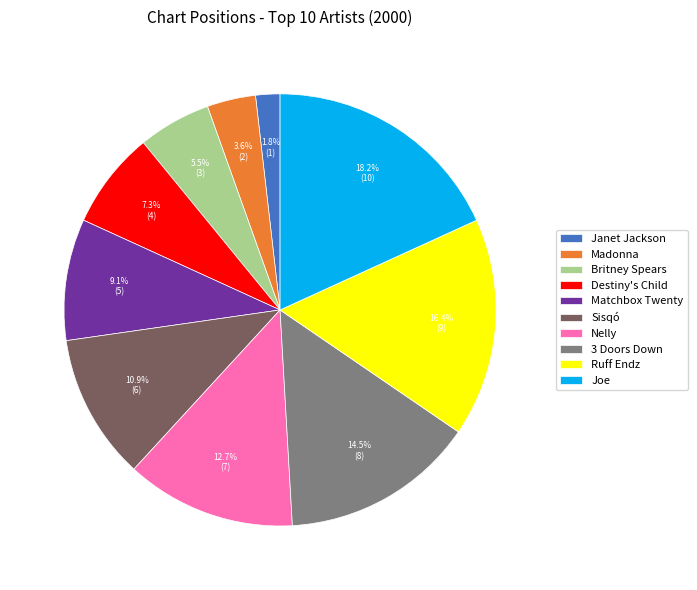

Approximately how many times larger is the value at Janet Jackson compared to 3 Doors Down?

0.1